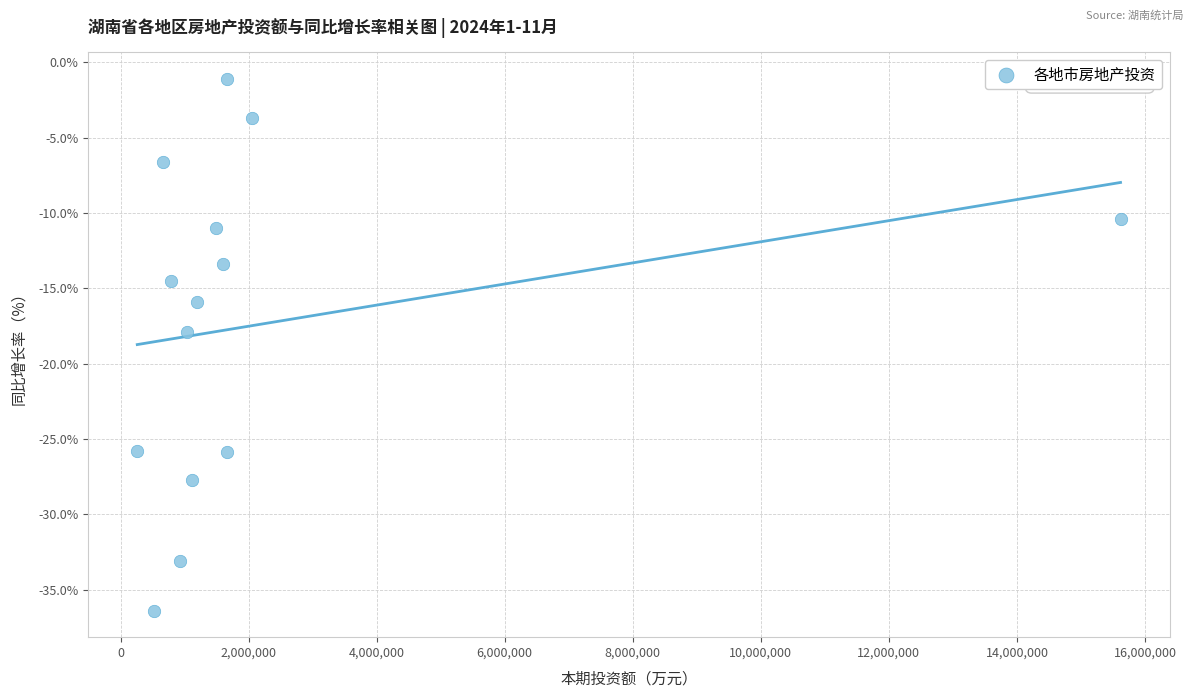

What is the range of Y values (max minus min)?

35.3